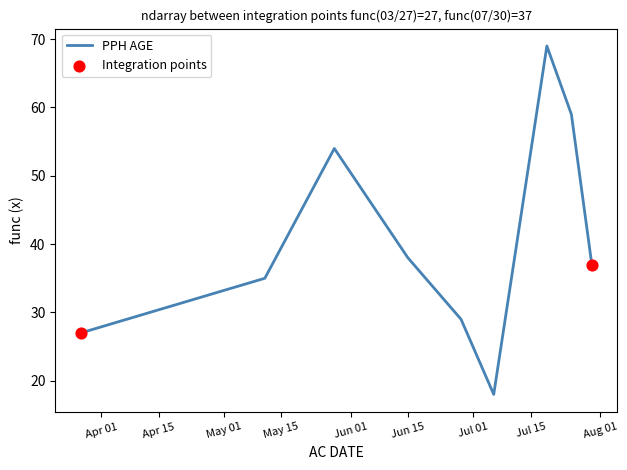

What is the smallest value displayed?

18